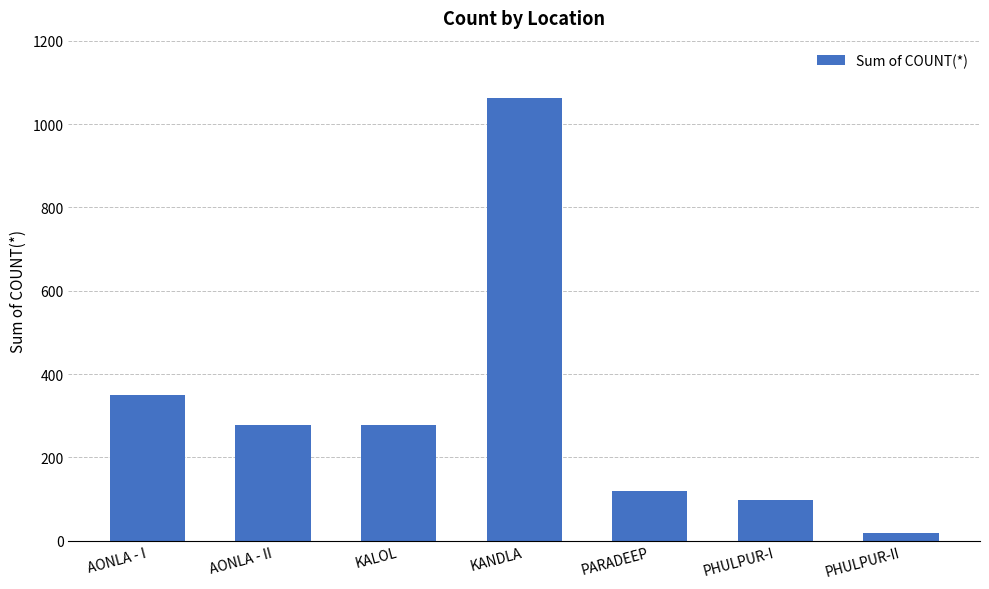

What is the smallest value displayed?

18